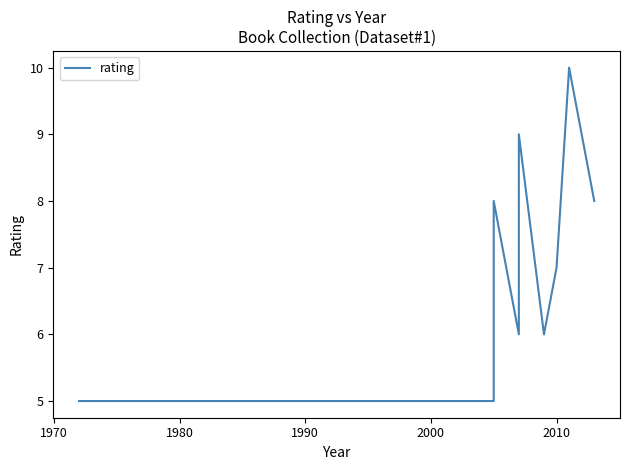

Approximately how many times larger is the value at 2000 compared to 1990?

1.0